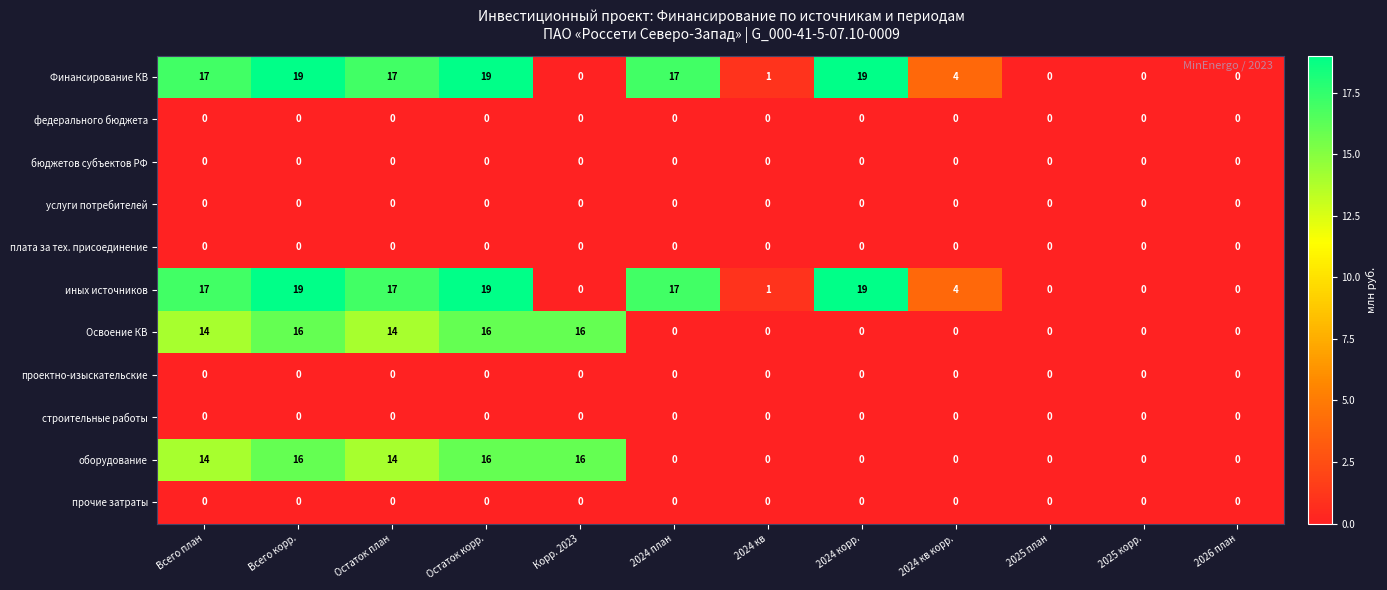

At how many categories does at least one series exceed 12?

7